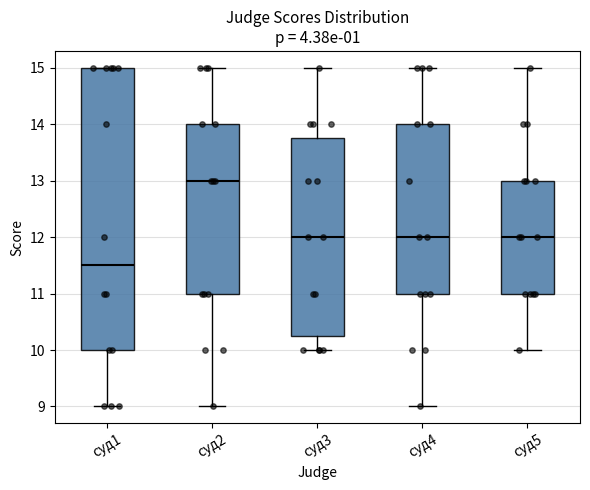

Reading left to right, transcribe this box plot: for each box, give where its median line is, the range the box spans, and where its two whiskers end, as read against the y-axis. The values are not printed on the chart, so give them approximately, as read against the axis.

суд1: median 11.5, box 10.0 to 15.0, whiskers 9.0 to 15.0
суд2: median 13.0, box 11.0 to 14.0, whiskers 9.0 to 15.0
суд3: median 12.0, box 10.3 to 13.8, whiskers 10.0 to 15.0
суд4: median 12.0, box 11.0 to 14.0, whiskers 9.0 to 15.0
суд5: median 12.0, box 11.0 to 13.0, whiskers 10.0 to 15.0